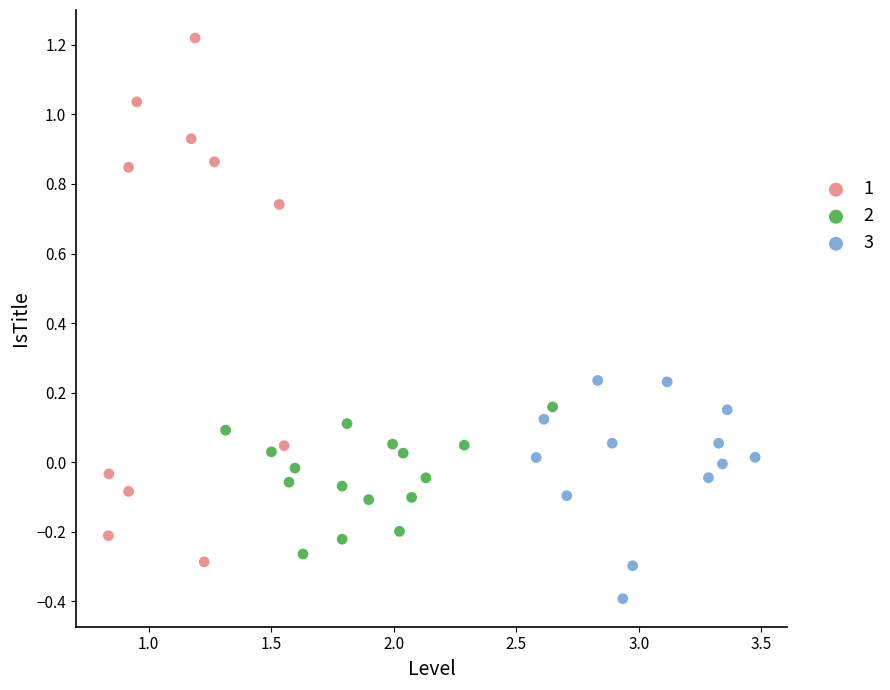

Which series has the widest spread of Y values?

1